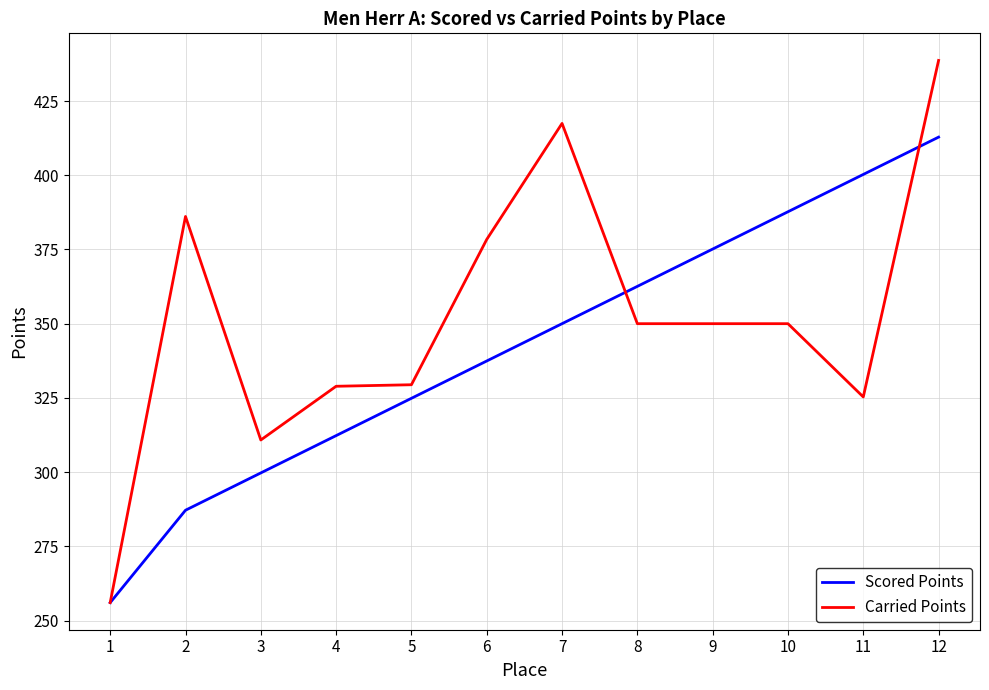

What is the spread (max minus min) of values at 4?

16.6